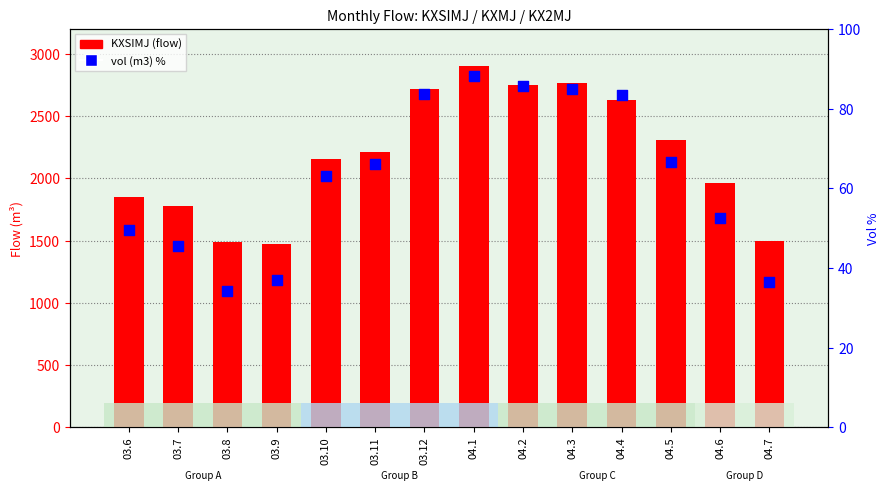

Is the value of KXSIMJ at 03.10 greater than the value of vol (m3) % at 04.7?

Yes